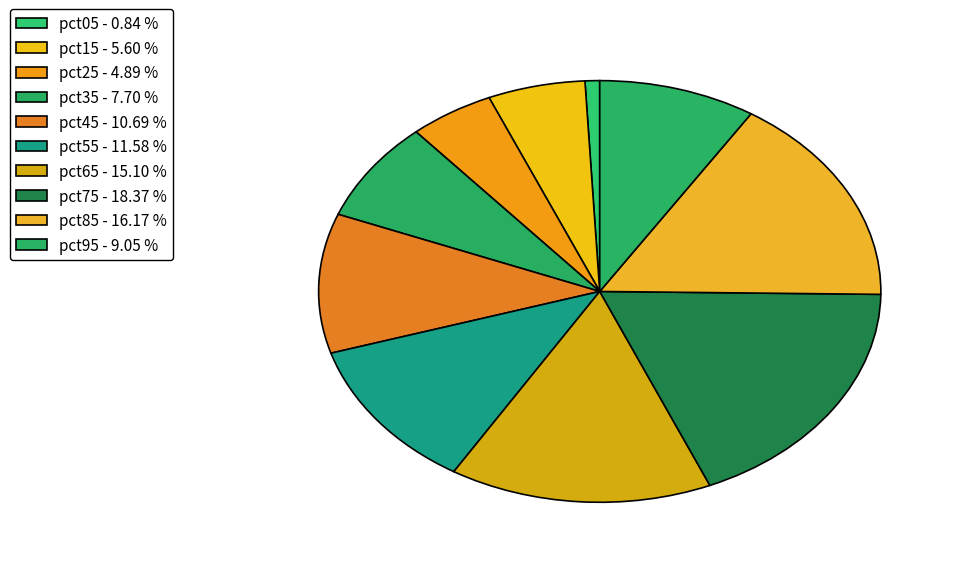

Does any single category account for the majority?

No